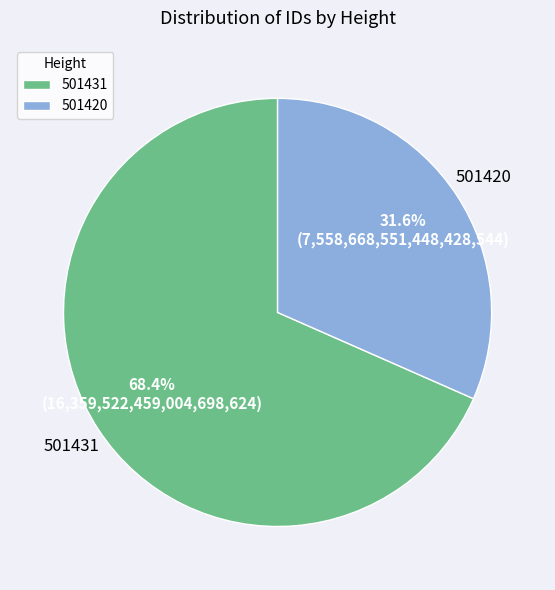

How many segments does this pie chart have?

2